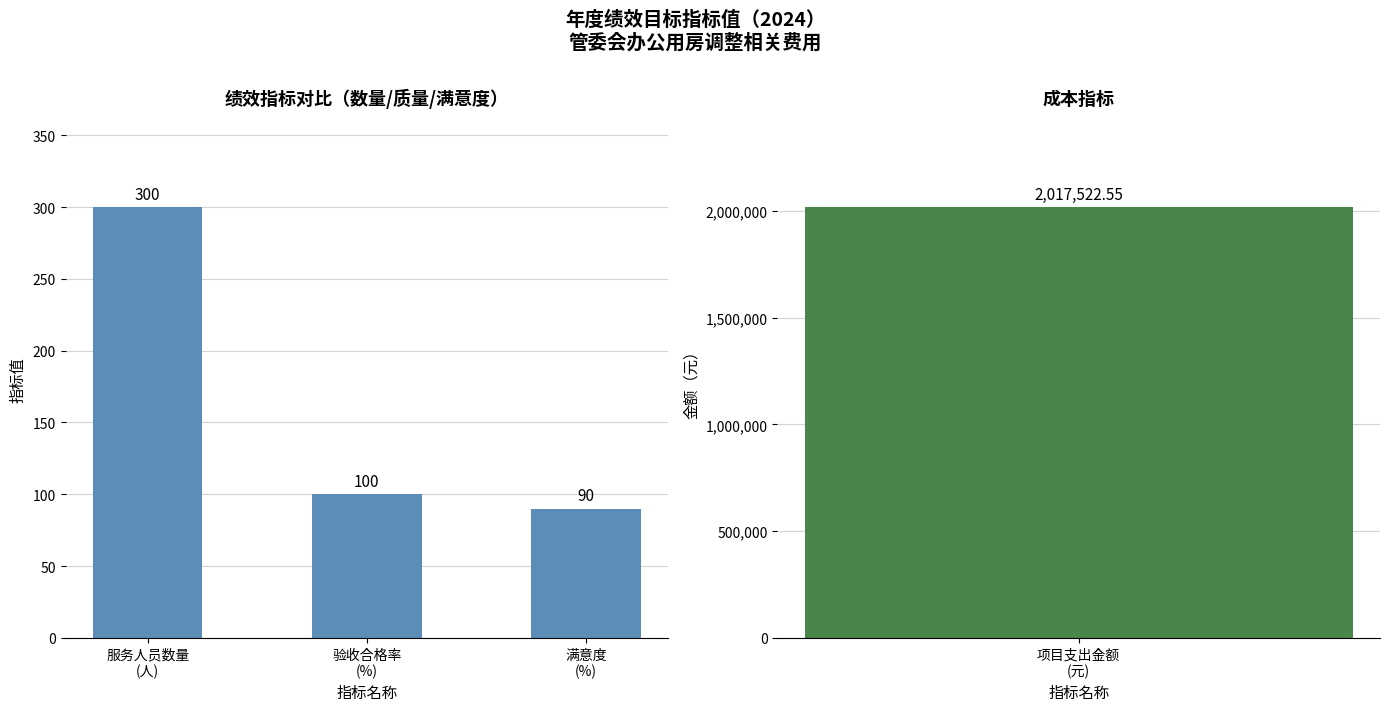

What is the label of the 3rd bar from the right?

服务人员数量
(人)